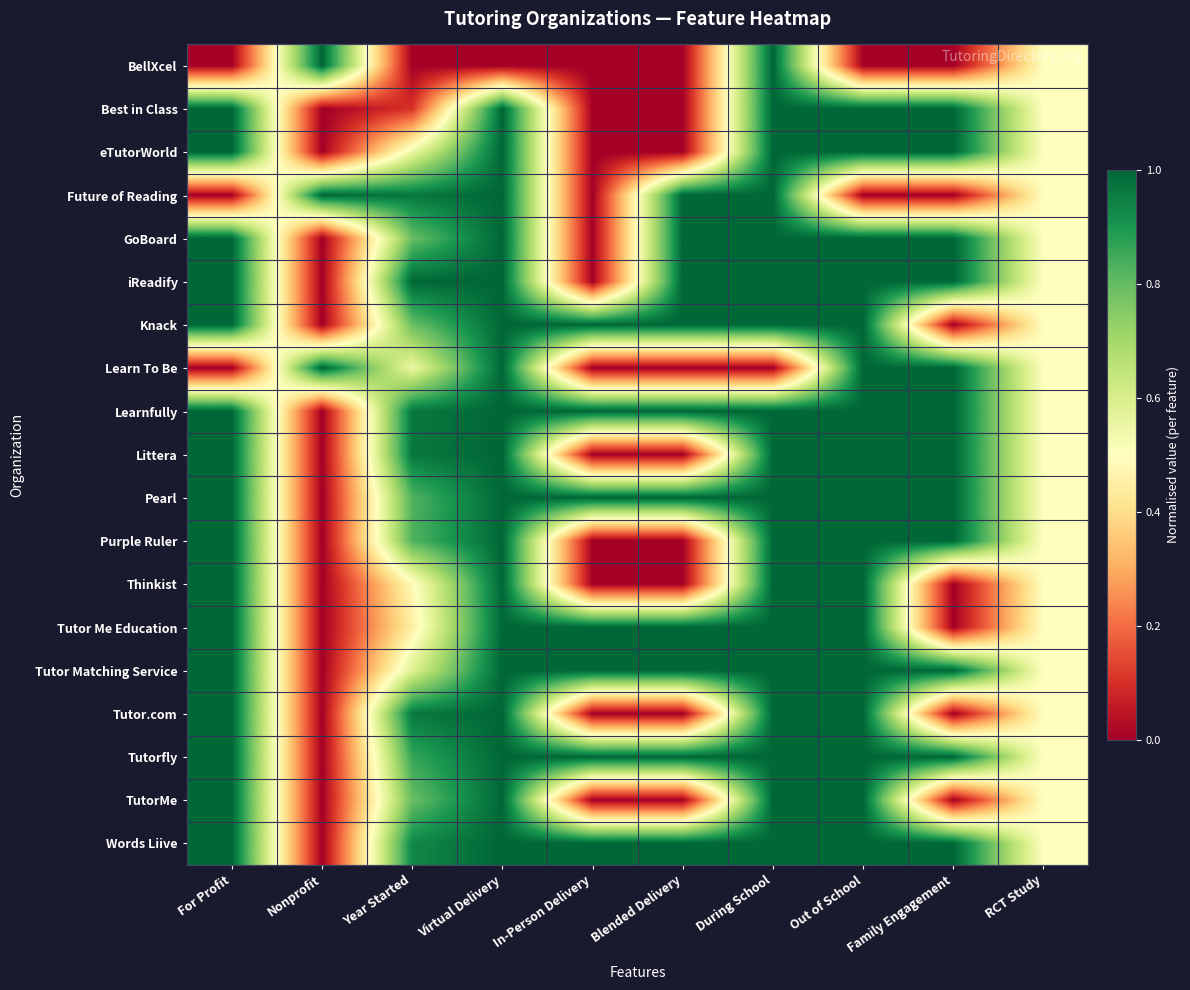

Reading left to right, extract all data points from this chart.

BellXcel: For Profit=0.0	Nonprofit=1.0	Year Started=0.0	Virtual Delivery=0.0	In-Person Delivery=0.0	Blended Delivery=0.0	During School=1.0	Out of School=0.0	Family Engagement=0.0	RCT Study=0.5
Best in Class: For Profit=1.0	Nonprofit=0.0	Year Started=0.1	Virtual Delivery=1.0	In-Person Delivery=0.0	Blended Delivery=0.0	During School=1.0	Out of School=1.0	Family Engagement=1.0	RCT Study=0.5
eTutorWorld: For Profit=1.0	Nonprofit=0.0	Year Started=0.6	Virtual Delivery=1.0	In-Person Delivery=0.0	Blended Delivery=0.0	During School=1.0	Out of School=1.0	Family Engagement=1.0	RCT Study=0.5
Future of Reading: For Profit=0.0	Nonprofit=1.0	Year Started=1.0	Virtual Delivery=1.0	In-Person Delivery=0.0	Blended Delivery=1.0	During School=1.0	Out of School=0.0	Family Engagement=0.0	RCT Study=0.5
GoBoard: For Profit=1.0	Nonprofit=0.0	Year Started=0.8	Virtual Delivery=1.0	In-Person Delivery=0.0	Blended Delivery=1.0	During School=1.0	Out of School=1.0	Family Engagement=1.0	RCT Study=0.5
iReadify: For Profit=1.0	Nonprofit=0.0	Year Started=1.0	Virtual Delivery=1.0	In-Person Delivery=0.0	Blended Delivery=1.0	During School=1.0	Out of School=1.0	Family Engagement=1.0	RCT Study=0.5
Knack: For Profit=1.0	Nonprofit=0.0	Year Started=0.8	Virtual Delivery=1.0	In-Person Delivery=1.0	Blended Delivery=1.0	During School=1.0	Out of School=1.0	Family Engagement=0.0	RCT Study=0.5
Learn To Be: For Profit=0.0	Nonprofit=1.0	Year Started=0.6	Virtual Delivery=1.0	In-Person Delivery=0.0	Blended Delivery=0.0	During School=0.0	Out of School=1.0	Family Engagement=1.0	RCT Study=0.5
Learnfully: For Profit=1.0	Nonprofit=0.0	Year Started=1.0	Virtual Delivery=1.0	In-Person Delivery=1.0	Blended Delivery=1.0	During School=1.0	Out of School=1.0	Family Engagement=1.0	RCT Study=0.5
Littera: For Profit=1.0	Nonprofit=0.0	Year Started=1.0	Virtual Delivery=1.0	In-Person Delivery=0.0	Blended Delivery=0.0	During School=1.0	Out of School=1.0	Family Engagement=1.0	RCT Study=0.5
Pearl: For Profit=1.0	Nonprofit=0.0	Year Started=0.8	Virtual Delivery=1.0	In-Person Delivery=1.0	Blended Delivery=1.0	During School=1.0	Out of School=1.0	Family Engagement=1.0	RCT Study=0.5
Purple Ruler: For Profit=1.0	Nonprofit=0.0	Year Started=0.8	Virtual Delivery=1.0	In-Person Delivery=0.0	Blended Delivery=0.0	During School=1.0	Out of School=1.0	Family Engagement=1.0	RCT Study=0.5
Thinkist: For Profit=1.0	Nonprofit=0.0	Year Started=0.5	Virtual Delivery=1.0	In-Person Delivery=0.0	Blended Delivery=0.0	During School=1.0	Out of School=1.0	Family Engagement=0.0	RCT Study=0.5
Tutor Me Education: For Profit=1.0	Nonprofit=0.0	Year Started=0.4	Virtual Delivery=1.0	In-Person Delivery=1.0	Blended Delivery=1.0	During School=1.0	Out of School=1.0	Family Engagement=0.0	RCT Study=0.5
Tutor Matching Service: For Profit=1.0	Nonprofit=0.0	Year Started=0.6	Virtual Delivery=1.0	In-Person Delivery=1.0	Blended Delivery=1.0	During School=1.0	Out of School=1.0	Family Engagement=1.0	RCT Study=0.5
Tutor.com: For Profit=1.0	Nonprofit=0.0	Year Started=1.0	Virtual Delivery=1.0	In-Person Delivery=0.0	Blended Delivery=0.0	During School=1.0	Out of School=1.0	Family Engagement=0.0	RCT Study=0.5
Tutorfly: For Profit=1.0	Nonprofit=0.0	Year Started=0.9	Virtual Delivery=1.0	In-Person Delivery=1.0	Blended Delivery=1.0	During School=1.0	Out of School=1.0	Family Engagement=1.0	RCT Study=0.5
TutorMe: For Profit=1.0	Nonprofit=0.0	Year Started=0.8	Virtual Delivery=1.0	In-Person Delivery=0.0	Blended Delivery=0.0	During School=1.0	Out of School=1.0	Family Engagement=0.0	RCT Study=0.5
Words Liive: For Profit=1.0	Nonprofit=0.0	Year Started=0.9	Virtual Delivery=1.0	In-Person Delivery=1.0	Blended Delivery=1.0	During School=1.0	Out of School=1.0	Family Engagement=1.0	RCT Study=0.5